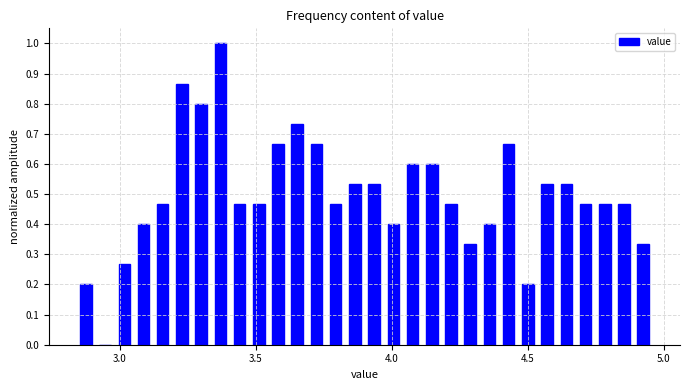

Around what value on the x-axis is the tallest bar? Give the approximate position of its centre, as read against the axis.

3.35